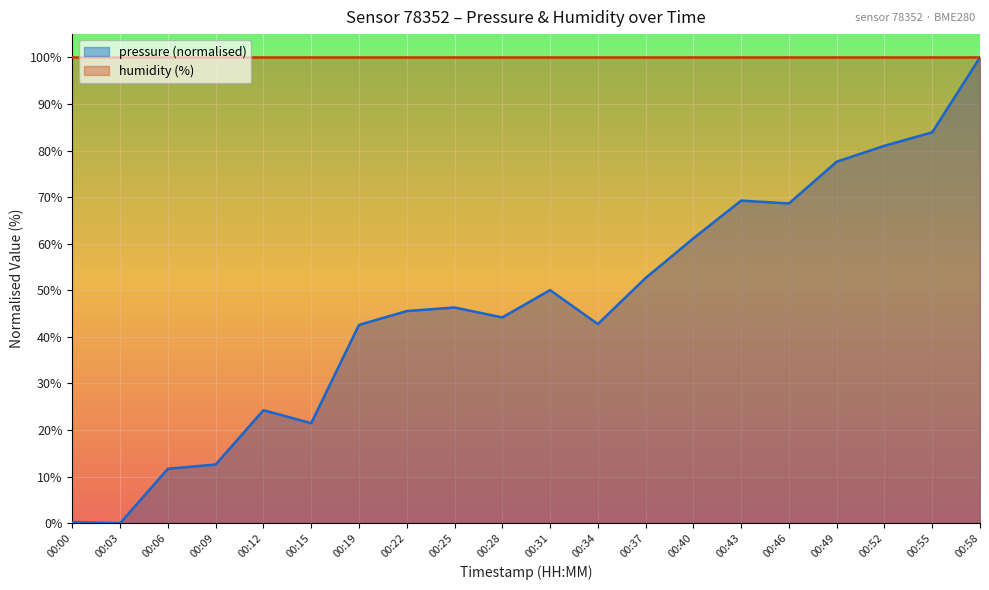

True or false: the data has more than 0 interior local peaks.

True